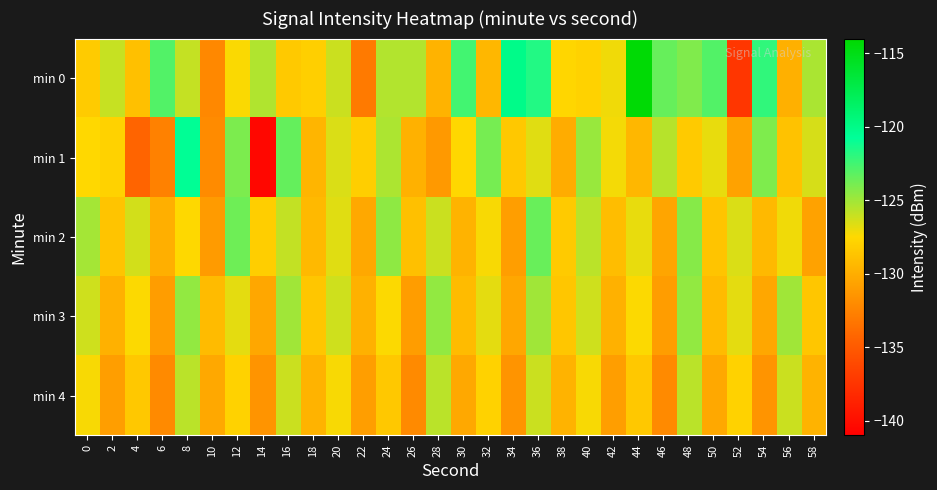

Which series changed the most between 16 and 30?

min 0